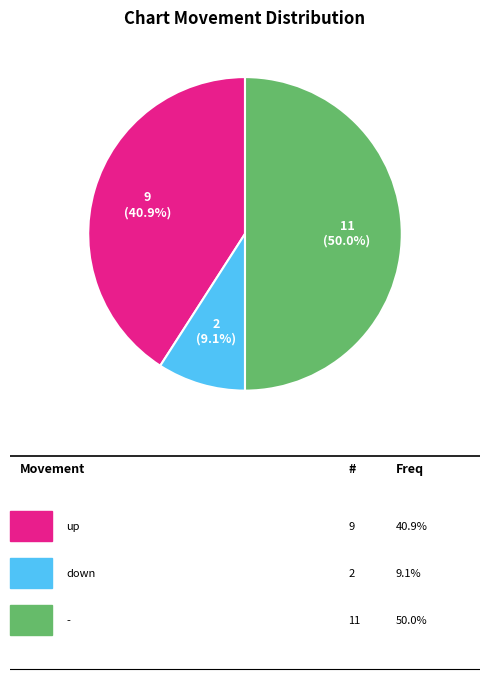

How many segments does this pie chart have?

3